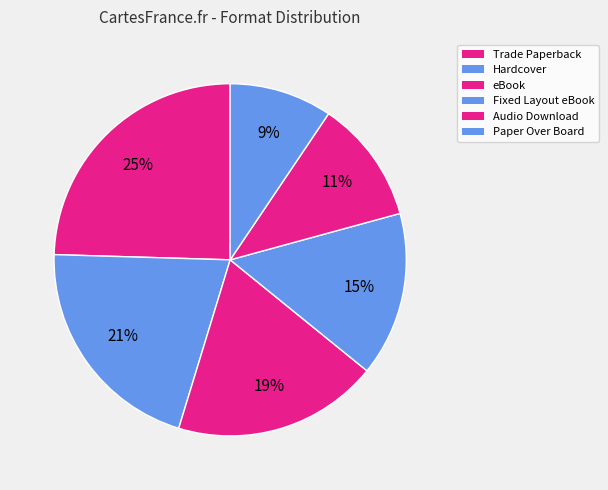

Which slice is the largest?

Trade Paperback